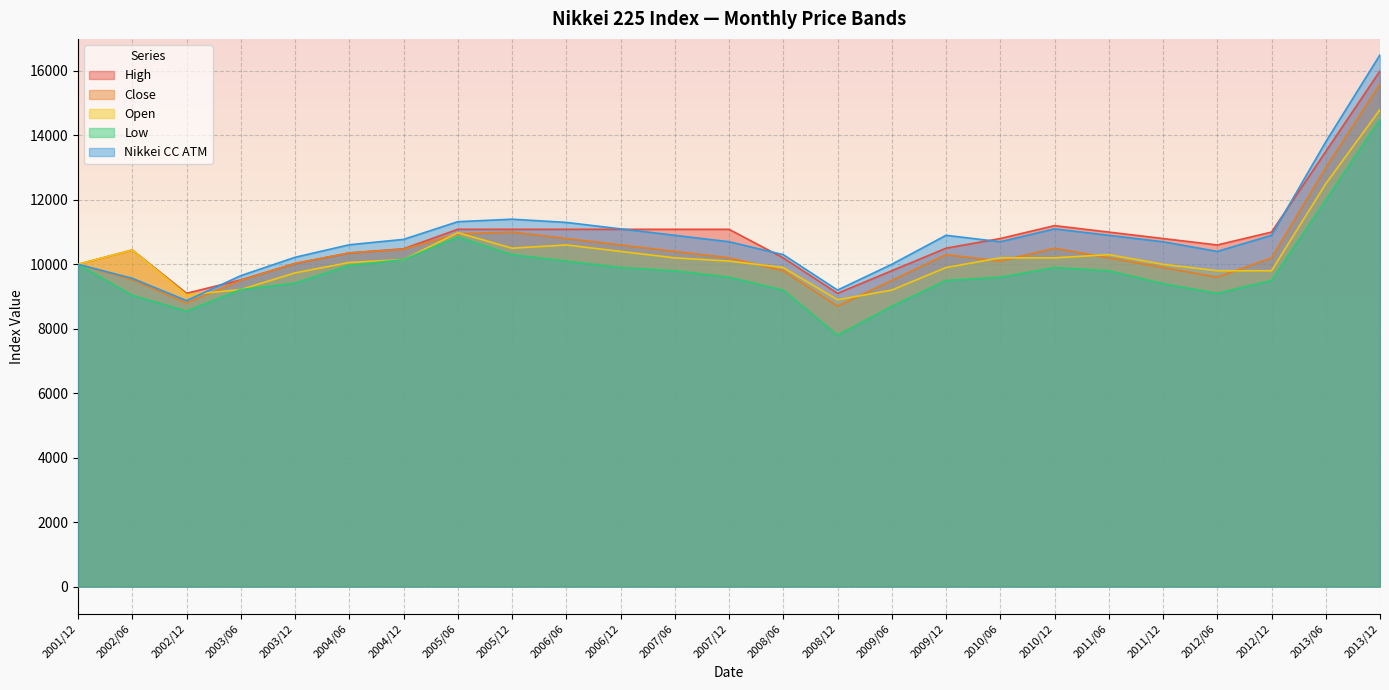

What value does the Nikkei CC ATM series have at 2009/06?

10000.0